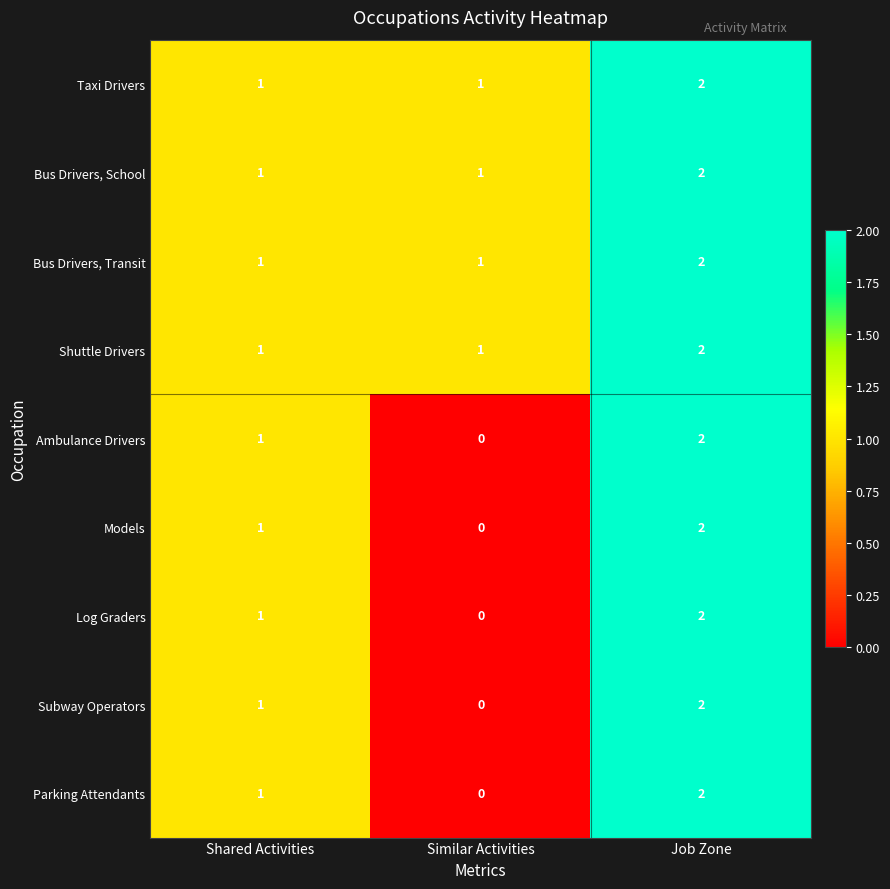

Where is Parking Attendants nearest to the value 1?

Shared Activities